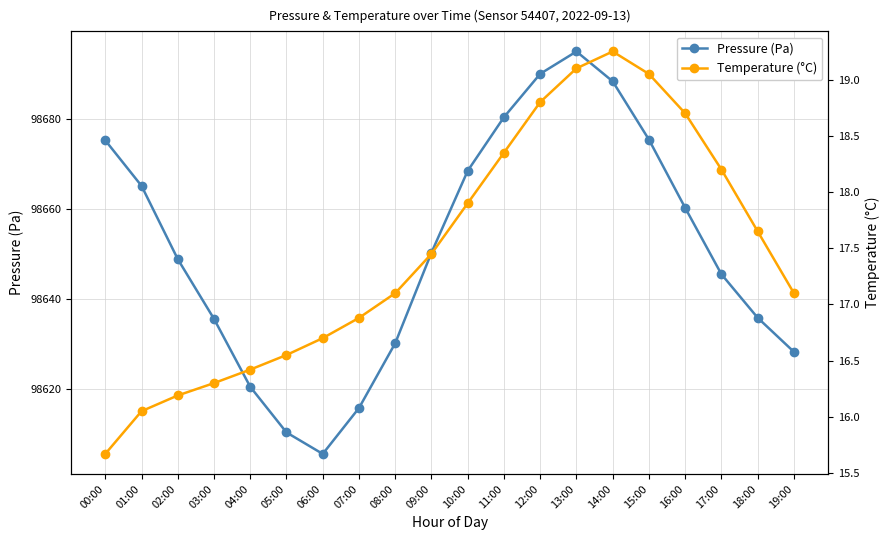

What is the label of the 14th point from the right?

06:00